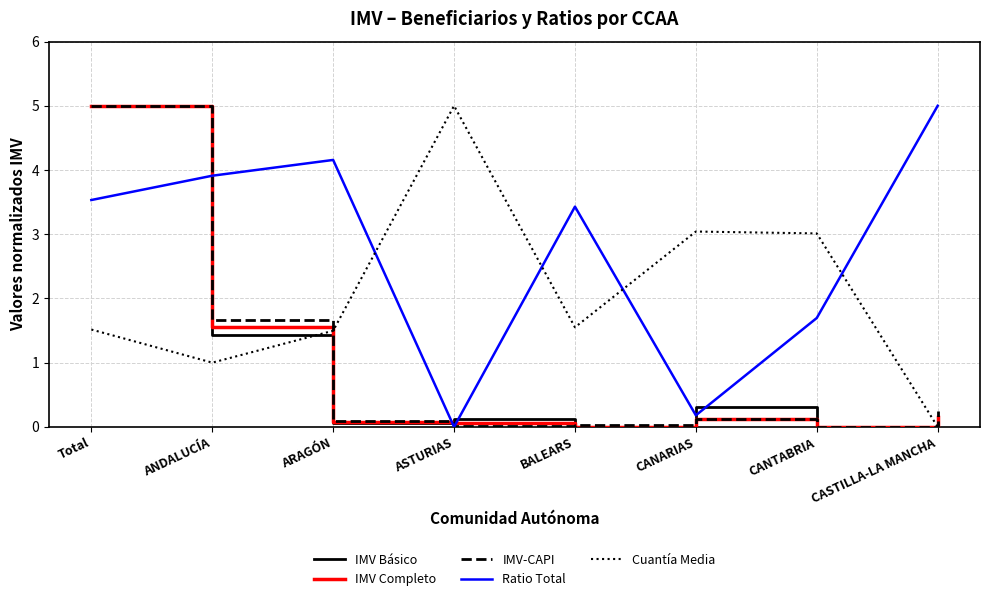

Which category has the lowest value in the Ratio Total series?

ASTURIAS